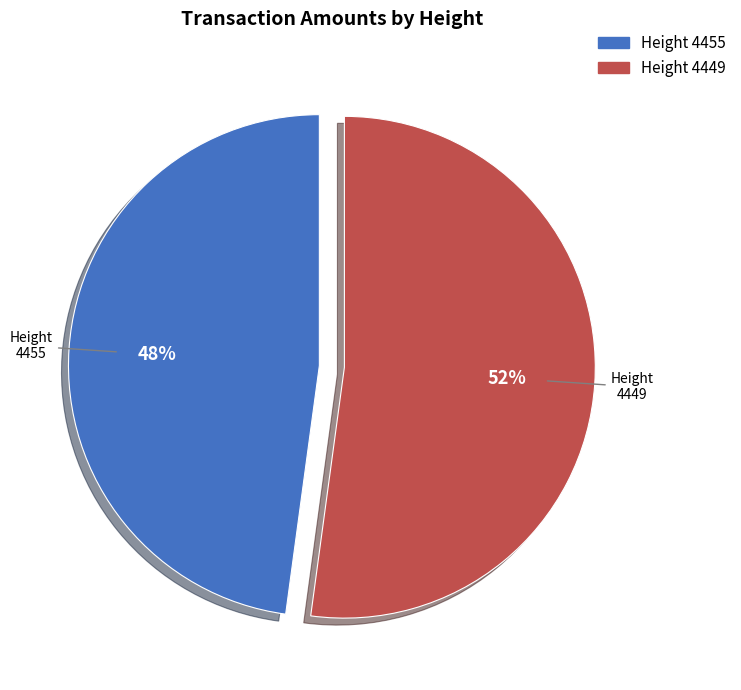

How many slices are in this pie chart?

2